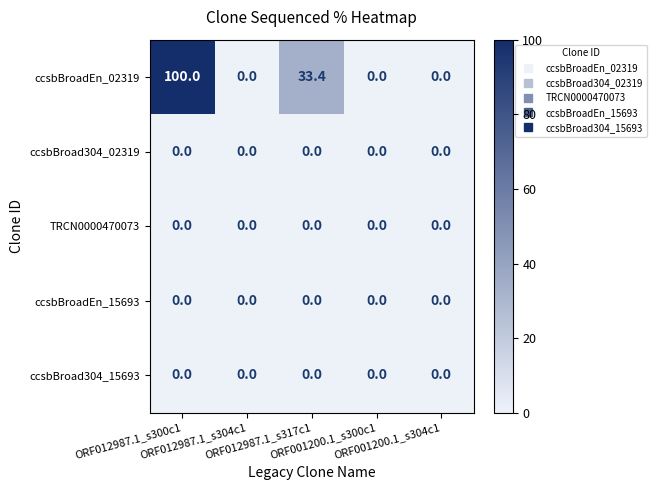

What is the maximum value shown in the chart?

100.0